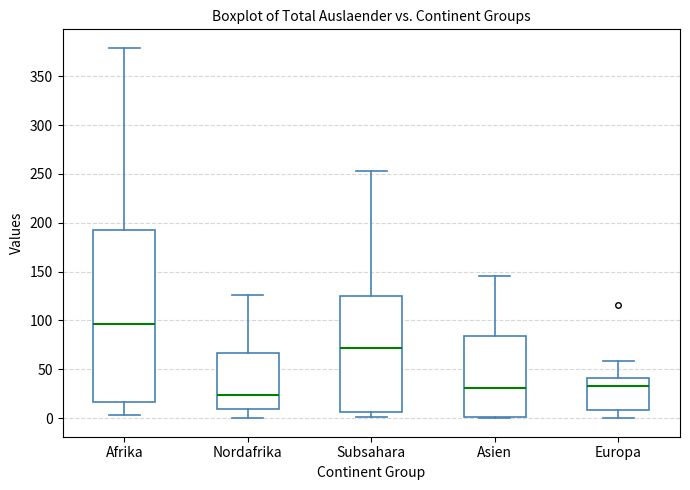

Reading left to right, transcribe this box plot: for each box, give where its median line is, the range the box spans, and where its two whiskers end, as read against the y-axis. The values are not printed on the chart, so give them approximately, as read against the axis.

Afrika: median 95, box 15 to 195, whiskers 5 to 380
Nordafrika: median 25, box 10 to 65, whiskers 0 to 125
Subsahara: median 70, box 5 to 125, whiskers 0 to 255
Asien: median 30, box 0 to 85, whiskers 0 to 145
Europa: median 35, box 10 to 40, whiskers 0 to 60